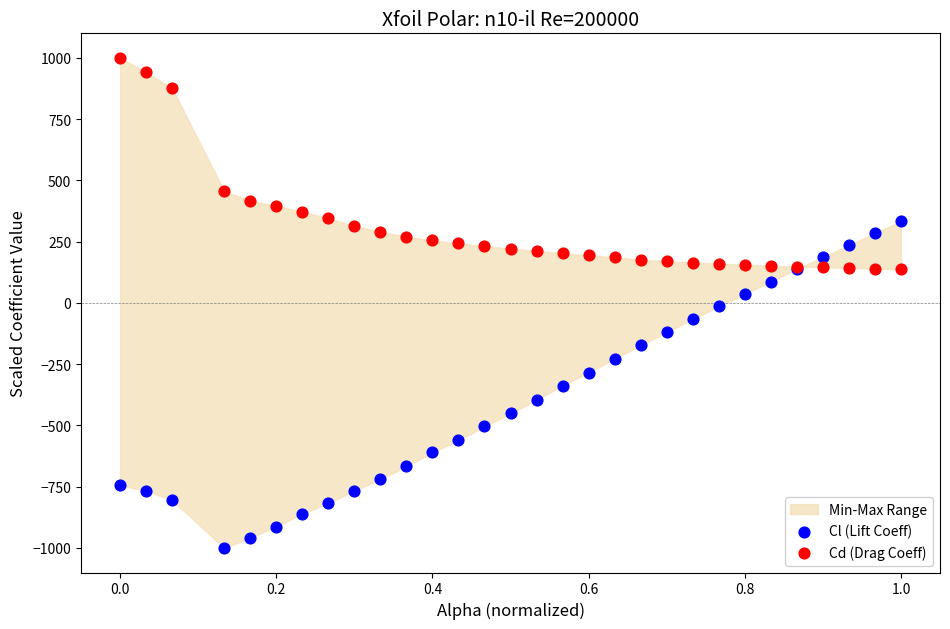

In the Cd (Drag Coeff) series, what Y value is closest to 568?

456.3